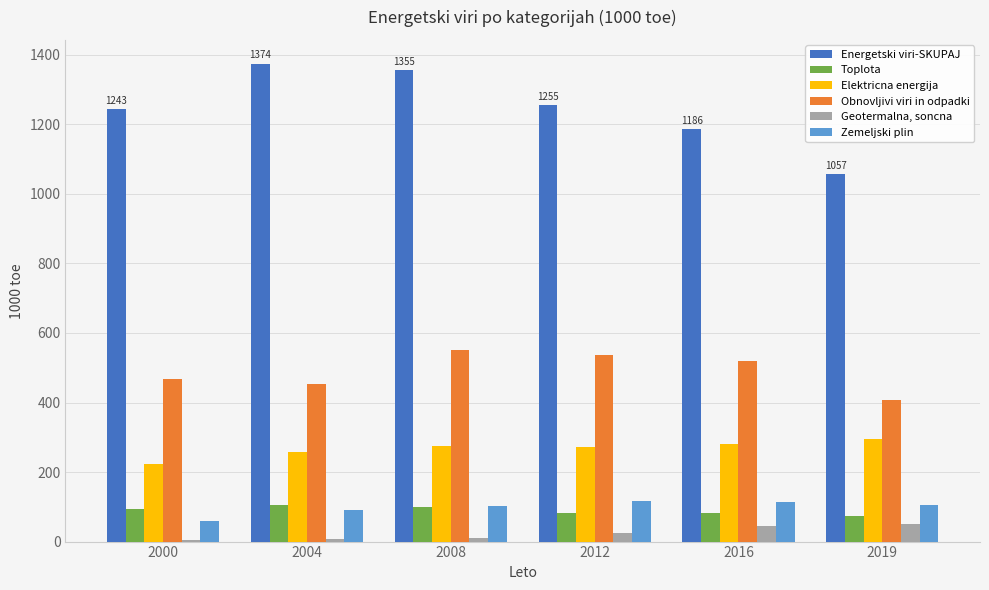

Which category has the lowest value in the Elektricna energija series?

2000